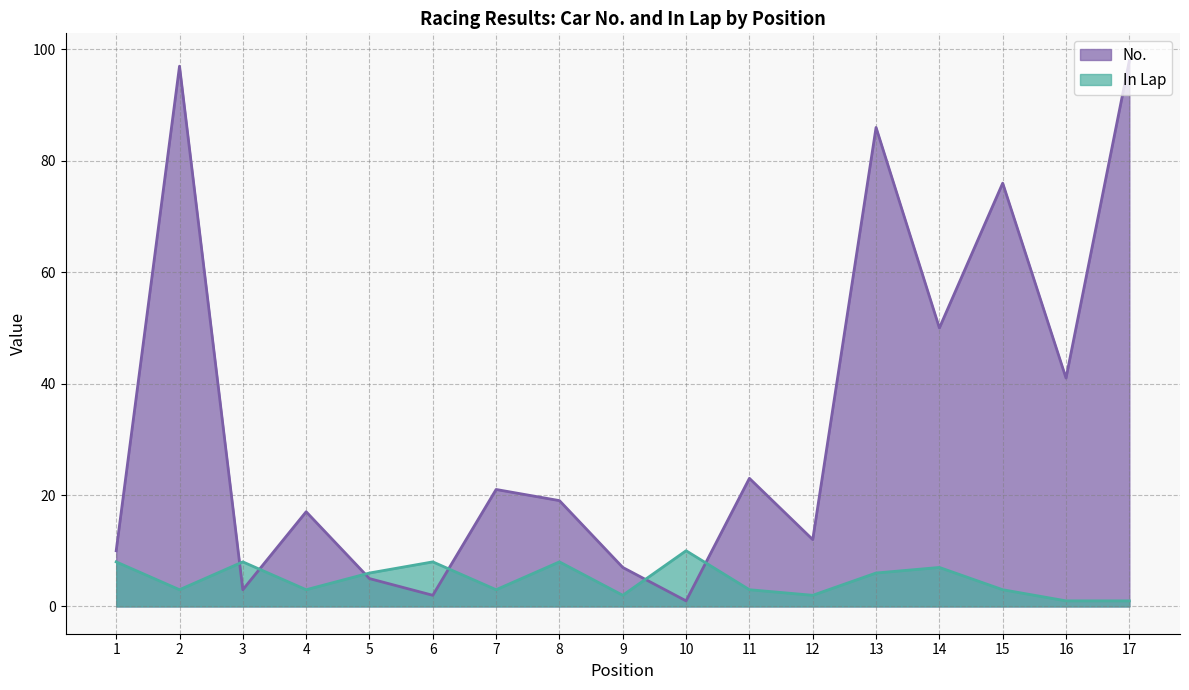

Is it true that No. equals 41 at 13?

False